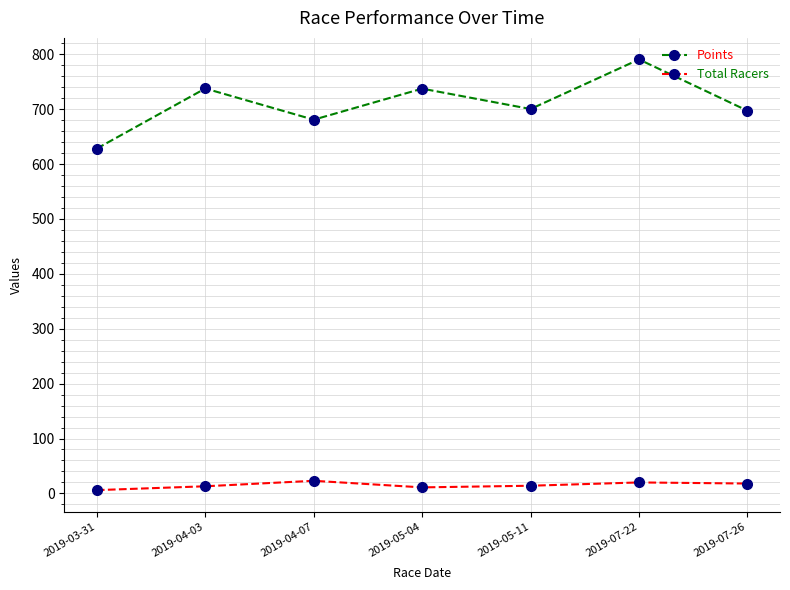

What is the label of the 4th point from the left?

2019-05-04